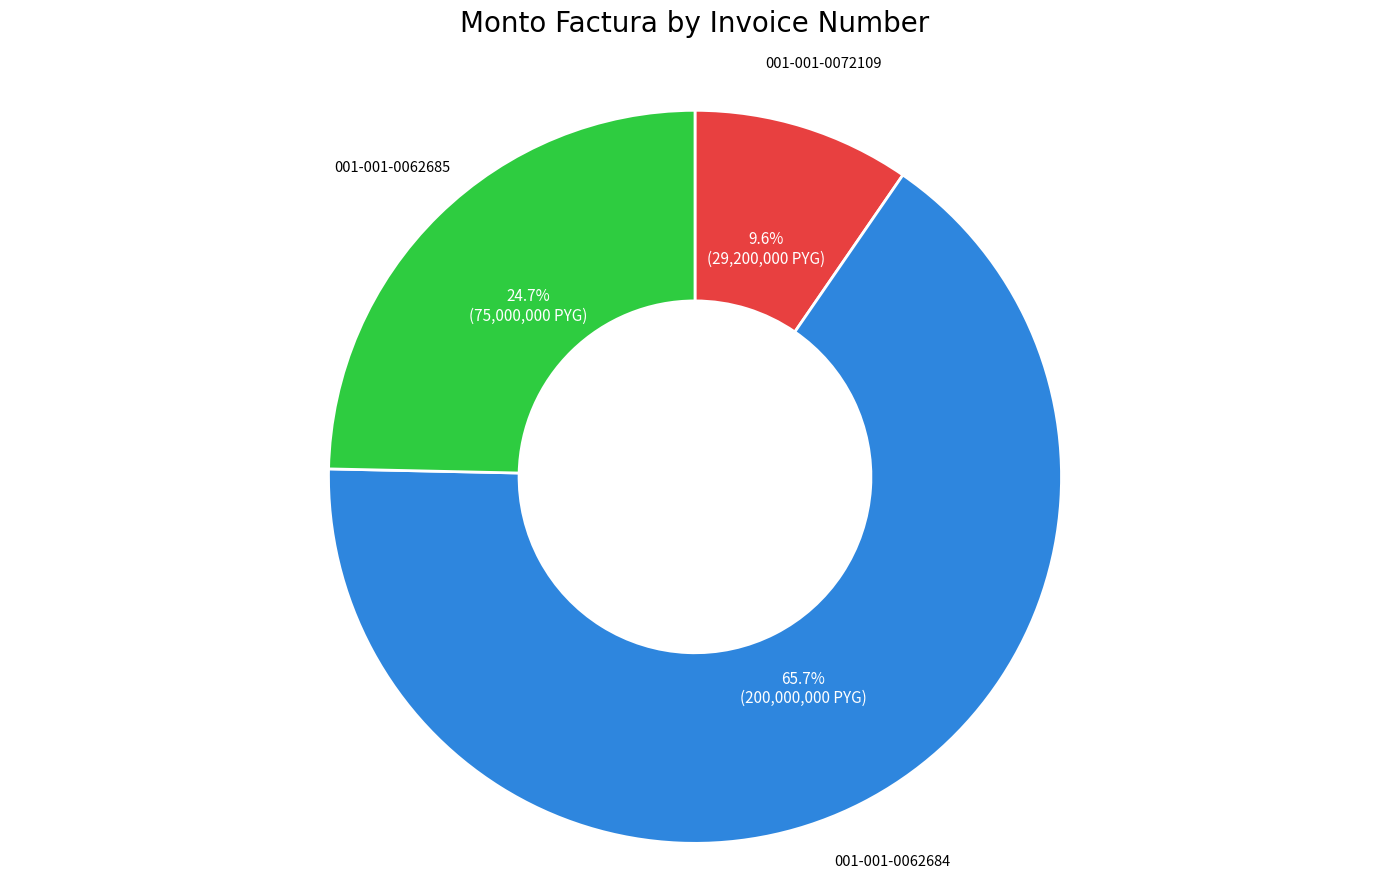

What is the ratio of the value at 001-001-0062684 to the value at 001-001-0062685?

2.7